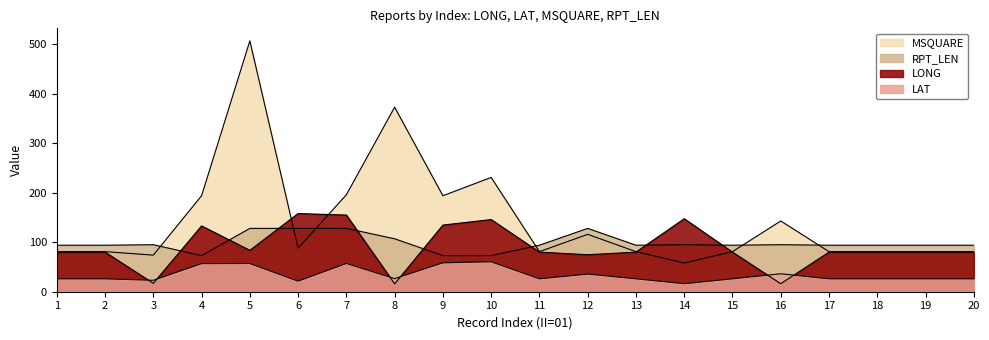

Rank the series at 8 from highest to lowest value.

MSQUARE, RPT_LEN, LAT, LONG